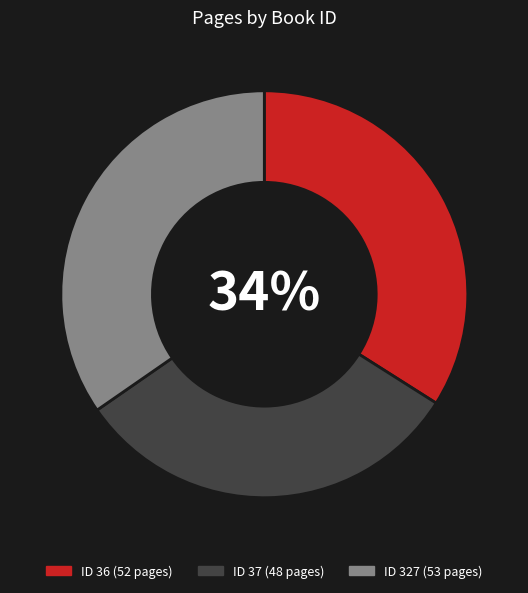

How many slices are in this pie chart?

3